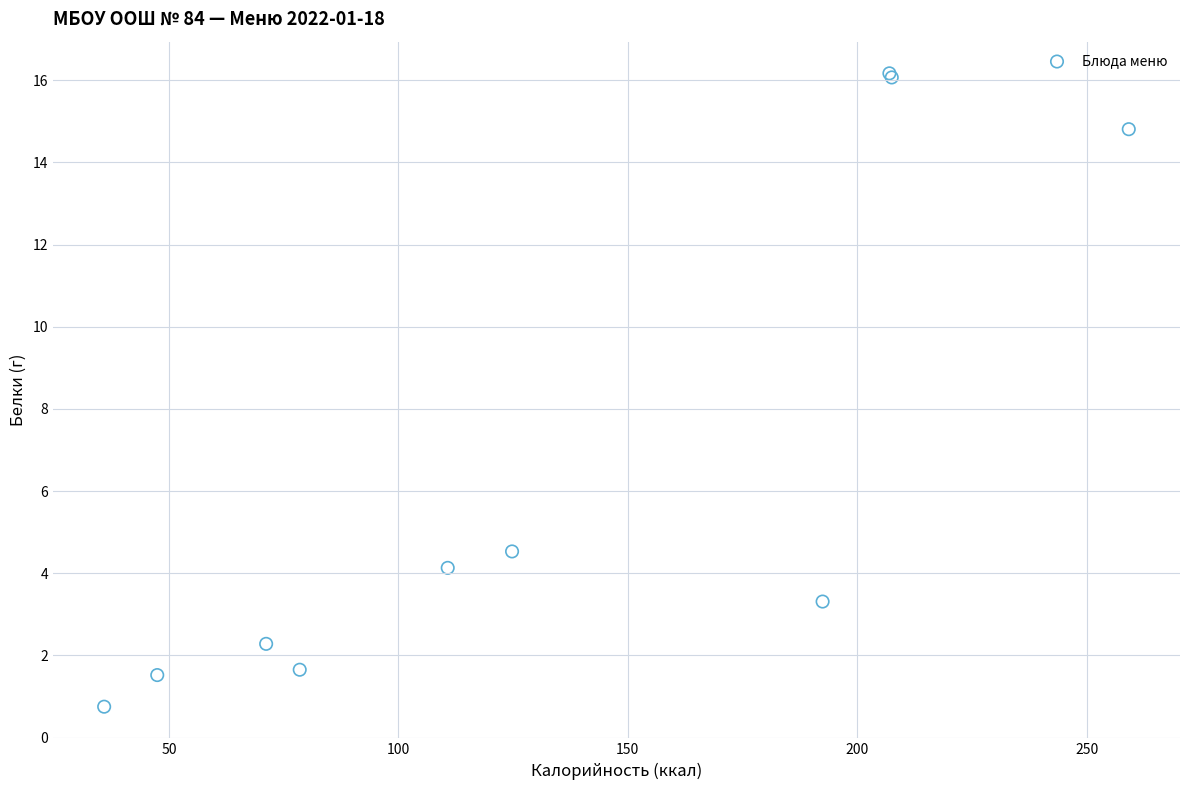

What Y value in the scatter plot is closest to 8?

4.5